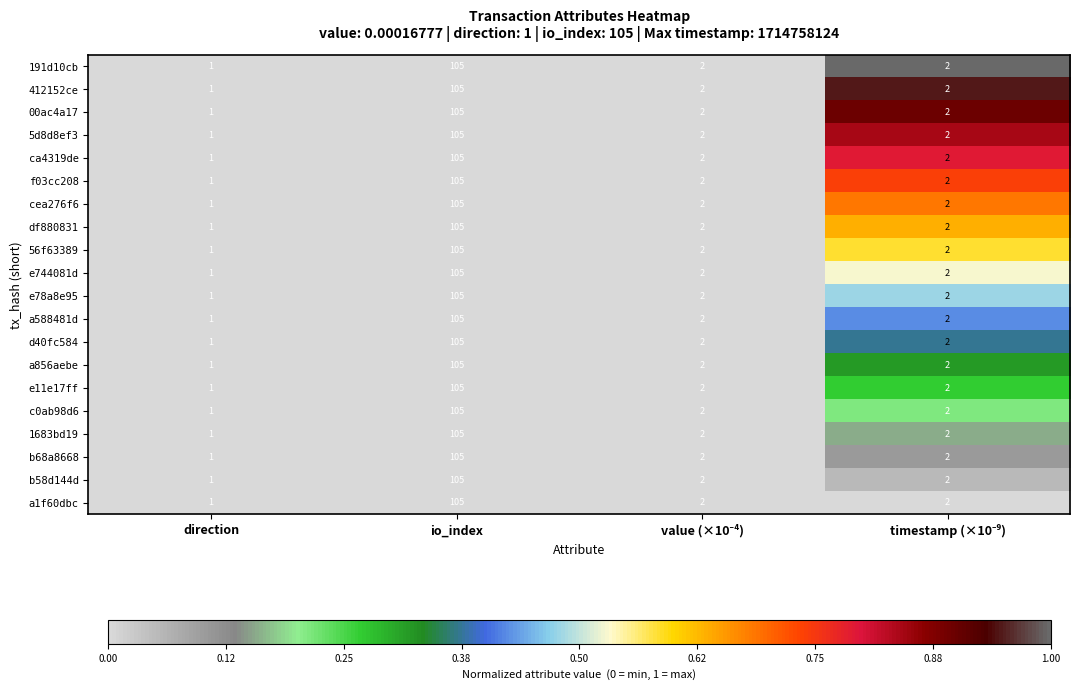

The value of a1f60dbc at direction is 1. True or false?

True